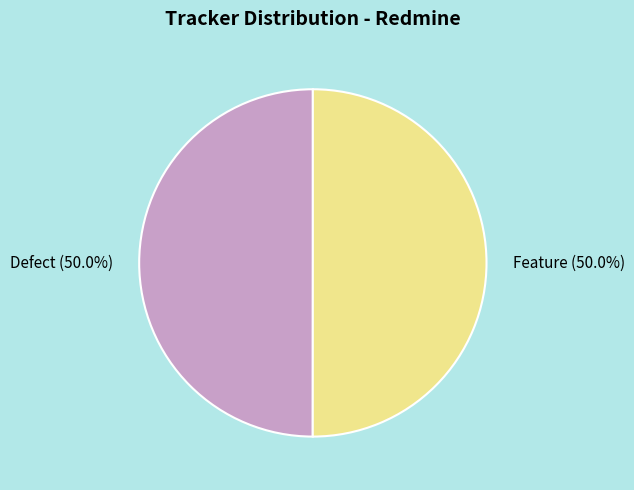

Approximately how many times larger is the value at Feature compared to Defect?

1.0